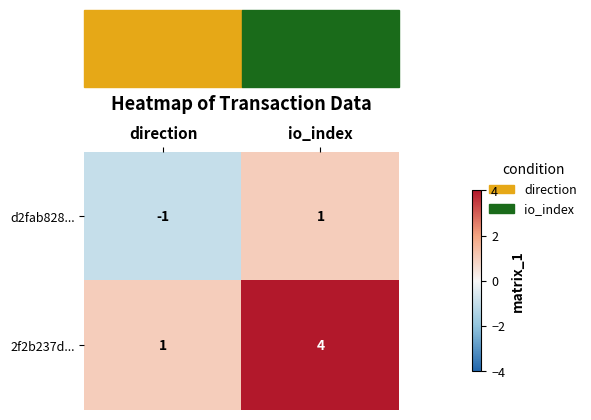

At which label does 2f2b237d... reach its peak?

io_index